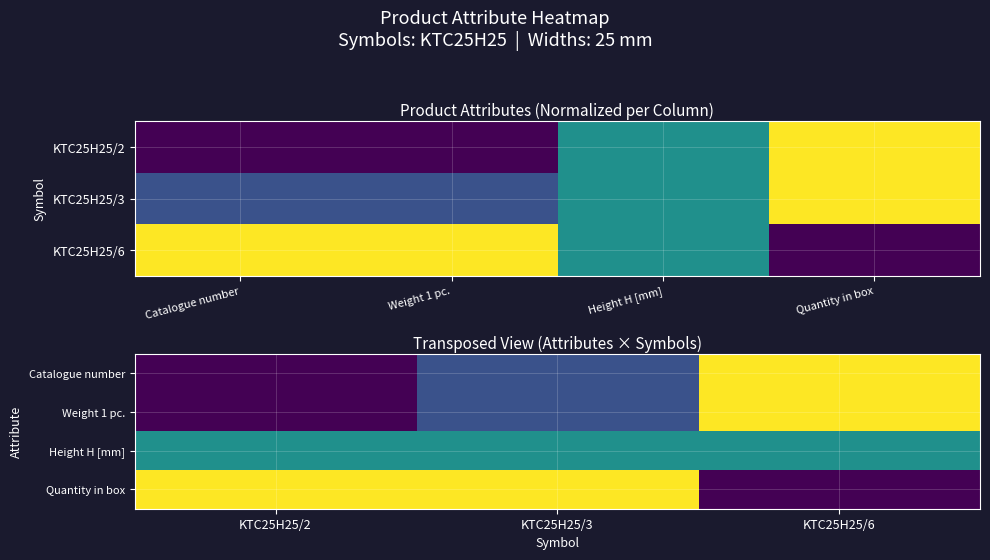

What is the total value across all series at KTC25H25/6?

2.5